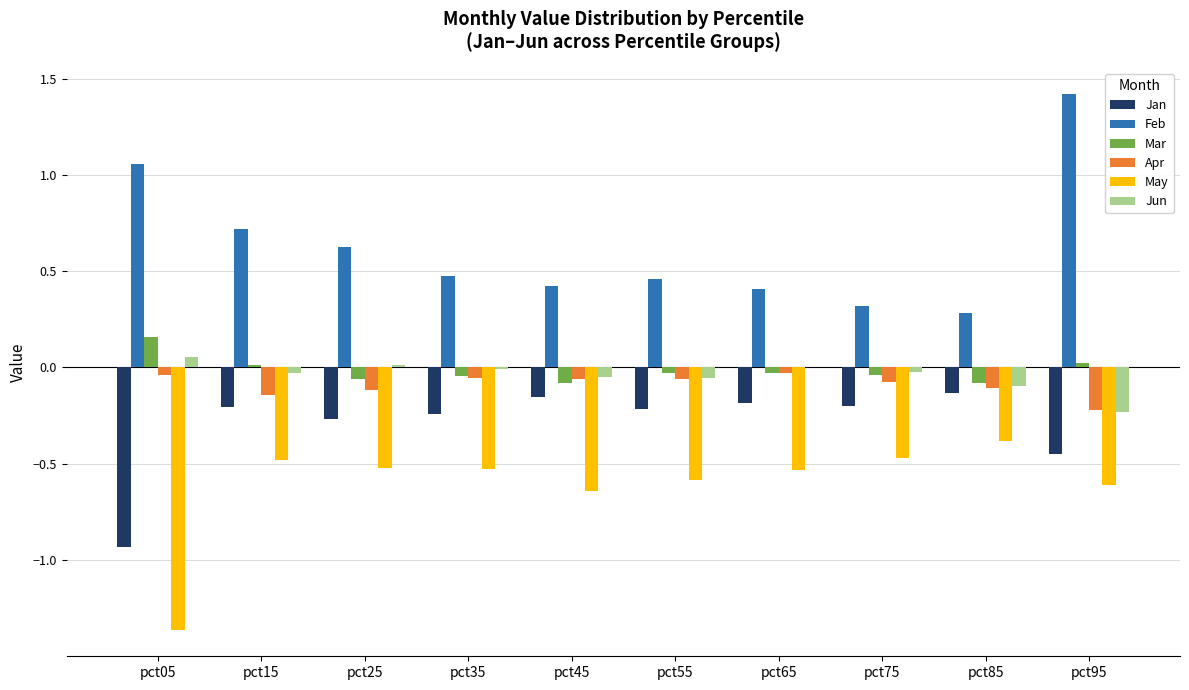

What is the sum of all Jan values?

-3.0